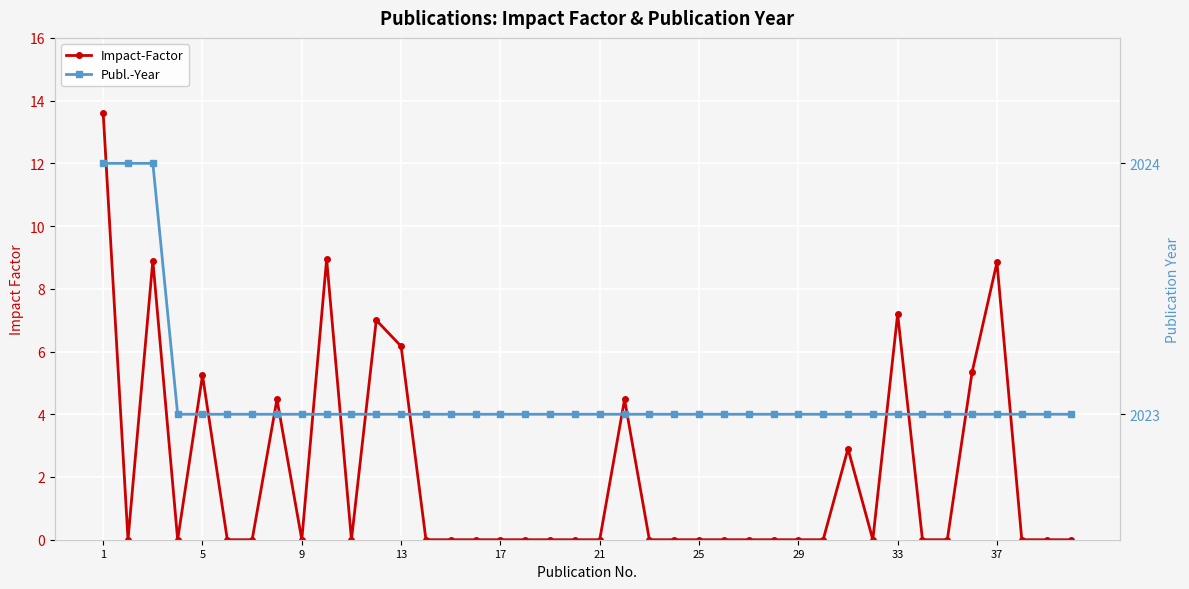

How many values in the Publ.-Year series exceed 2023?

3